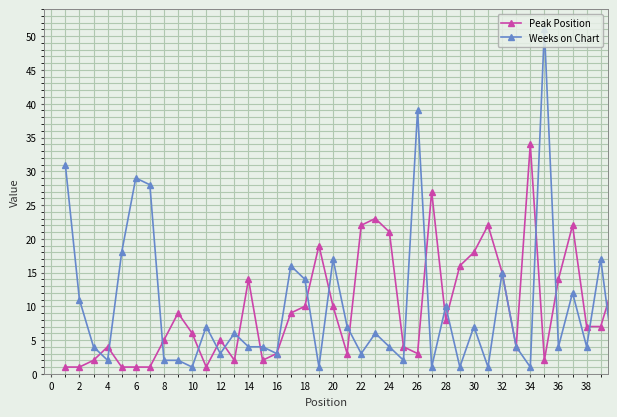

True or false: Weeks on Chart has more than 2 interior local peaks.

True